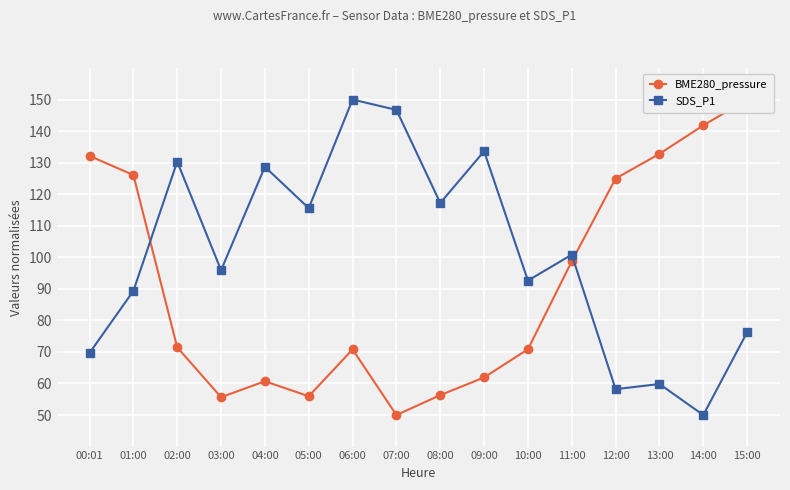

What is the value of the SDS_P1 point at the 9th from the left?

117.2